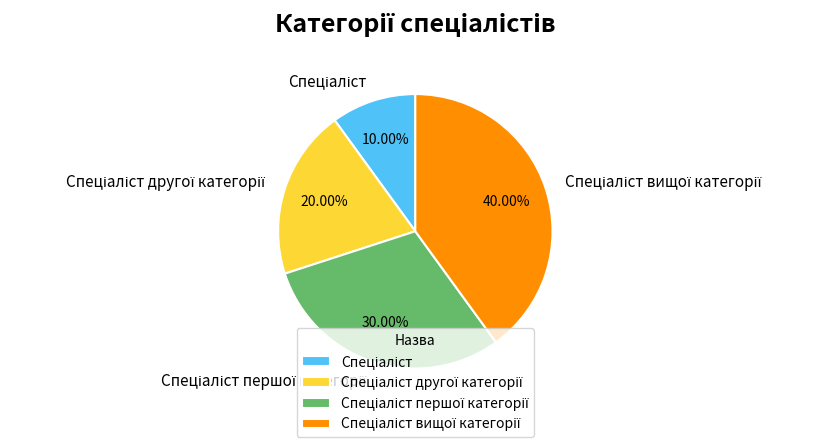

Is there any slice that represents more than half of the pie?

No